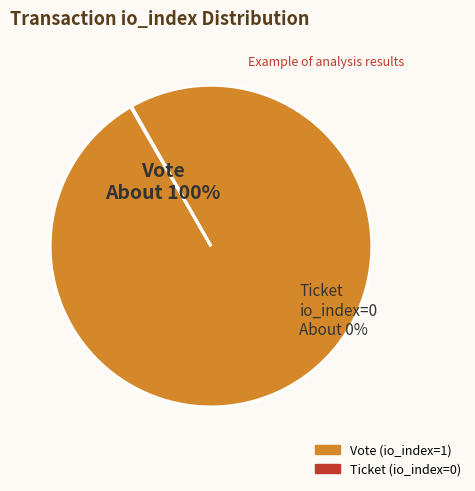

To the nearest percent, what is the average slice percentage?

50%